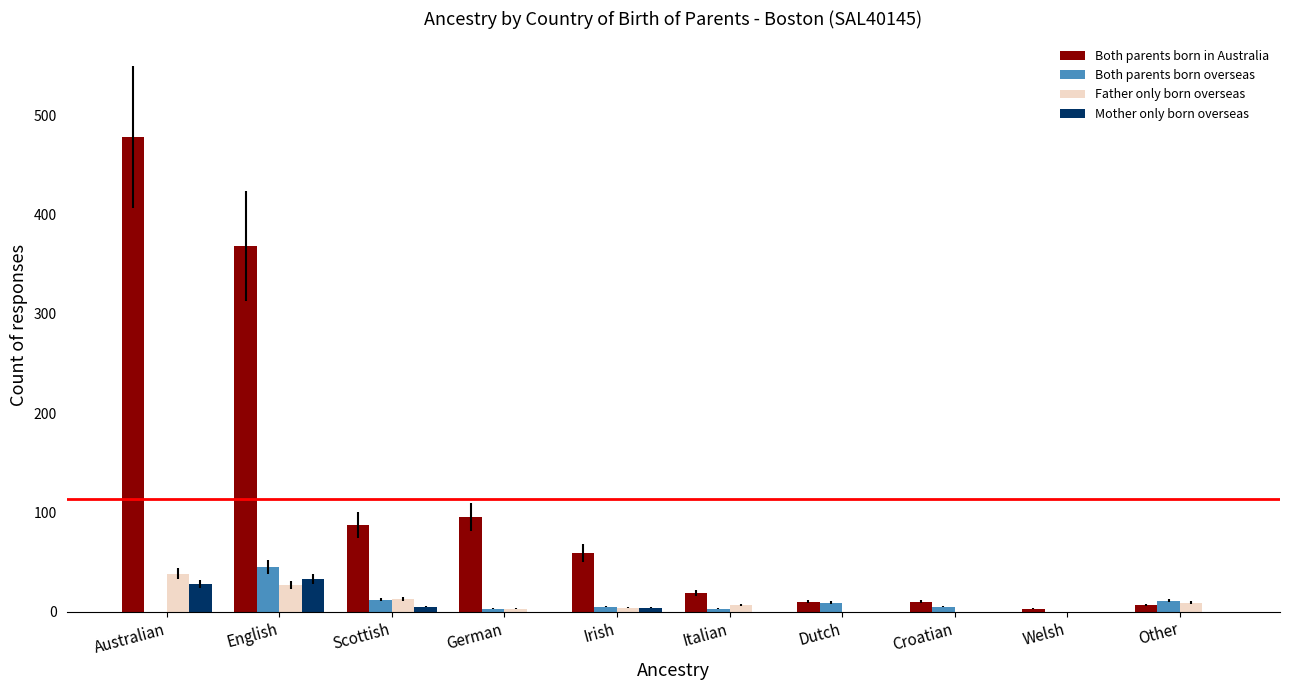

What value does the Both parents born overseas series have at Irish, to the nearest 5?

5